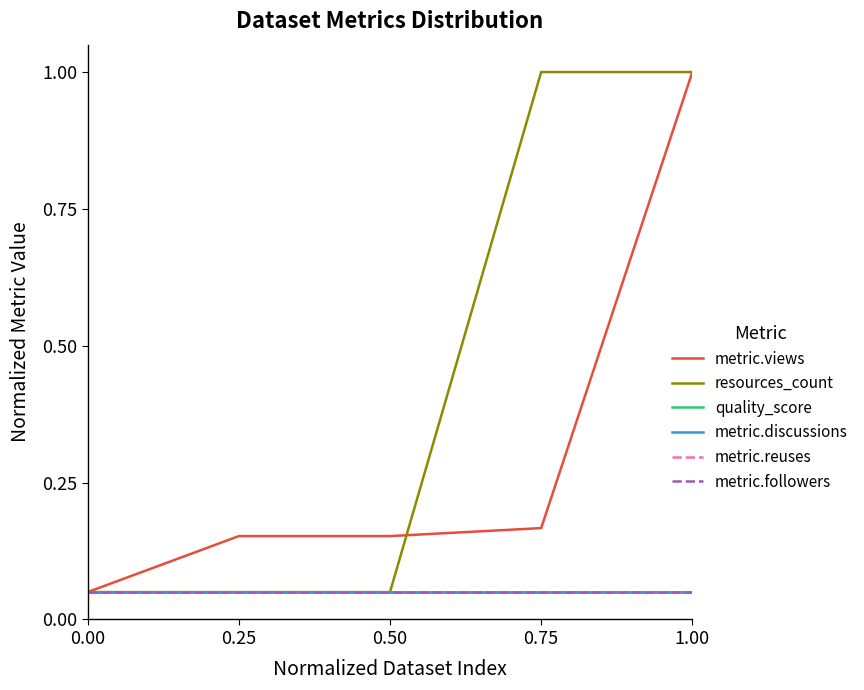

True or false: quality_score and metric.views cross at least once.

False